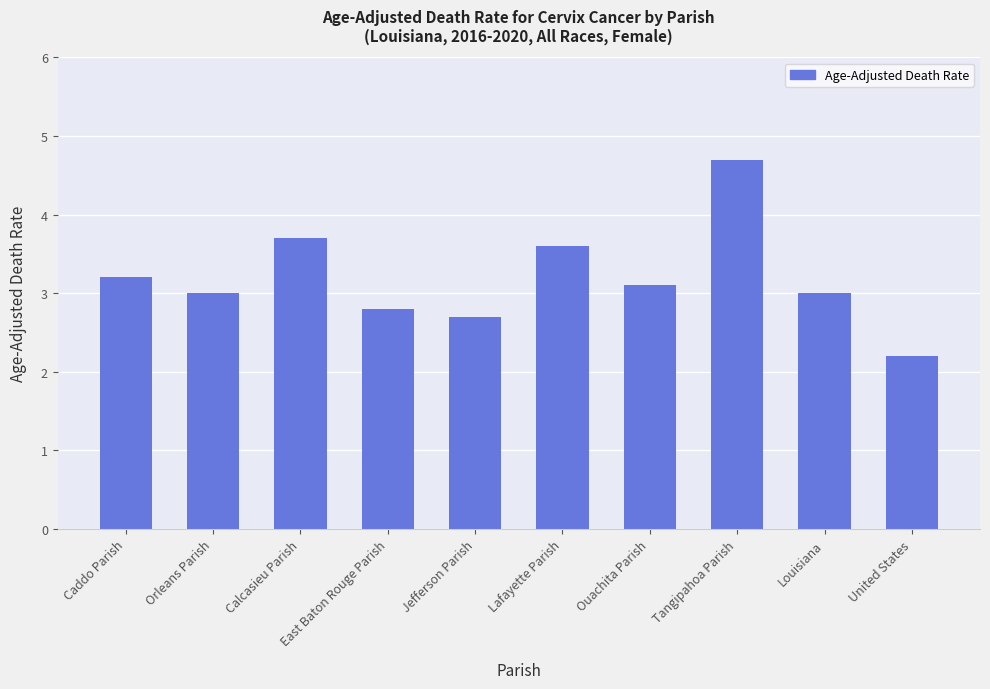

Are the bars grouped side by side (vs. stacked)?

No